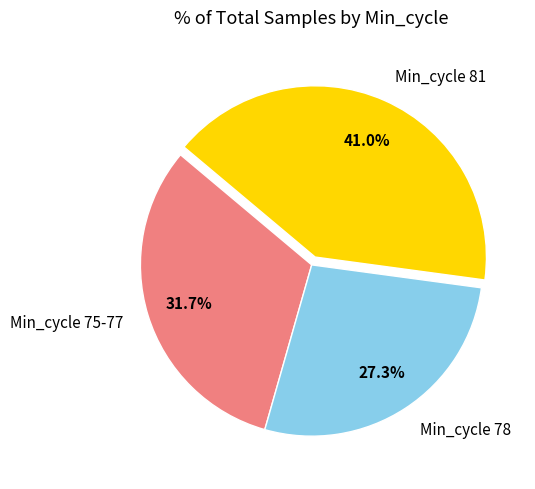

What is the smallest slice in the pie chart?

Min_cycle 78